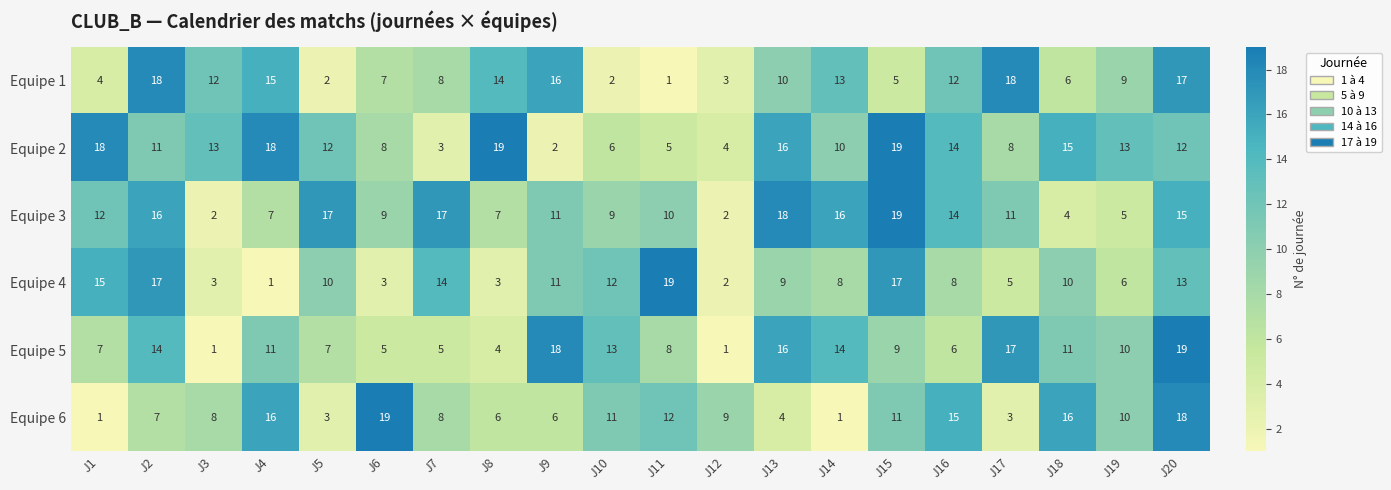

Which category has the highest value in the Equipe 3 series?

J15